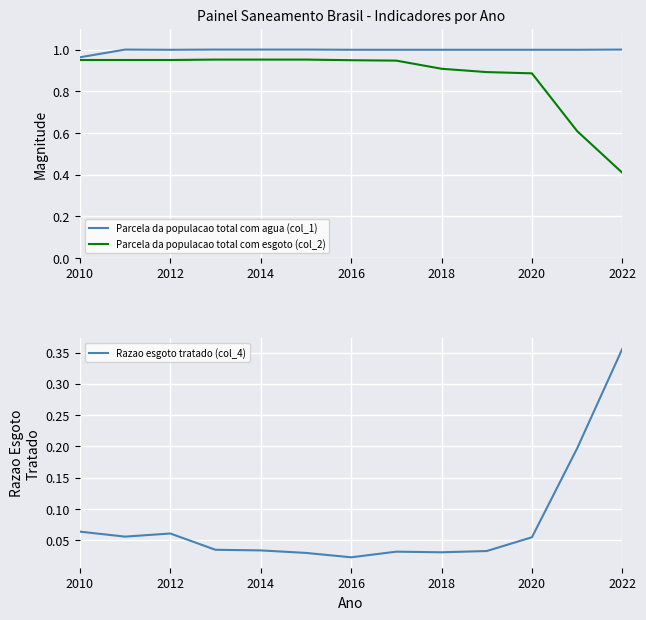

What is the difference between the maximum and minimum values in the Razao esgoto tratado (col_4) series?

0.3